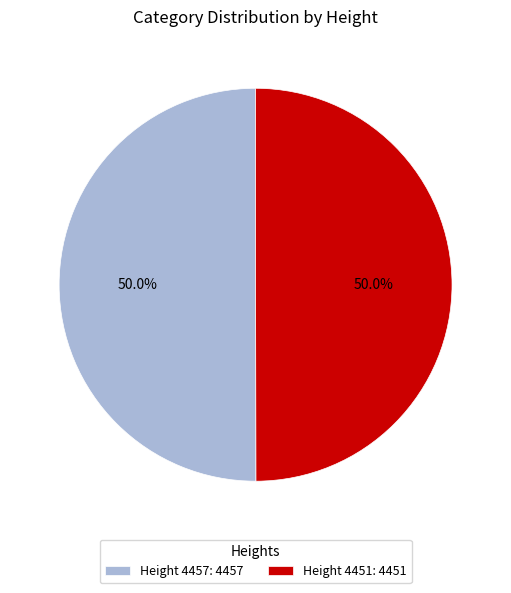

Is the sum of Height 4451: 4451 and Height 4457: 4457 greater than half?

Yes